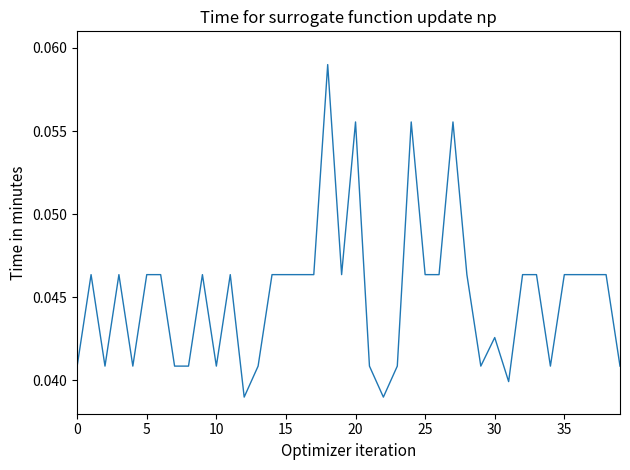

Does the chart display data point markers on the line(s)?

No